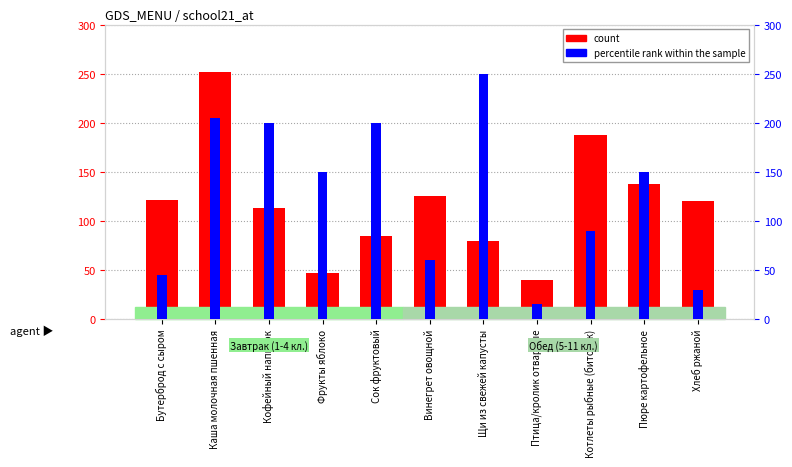

How many data points in count are above 120?

6